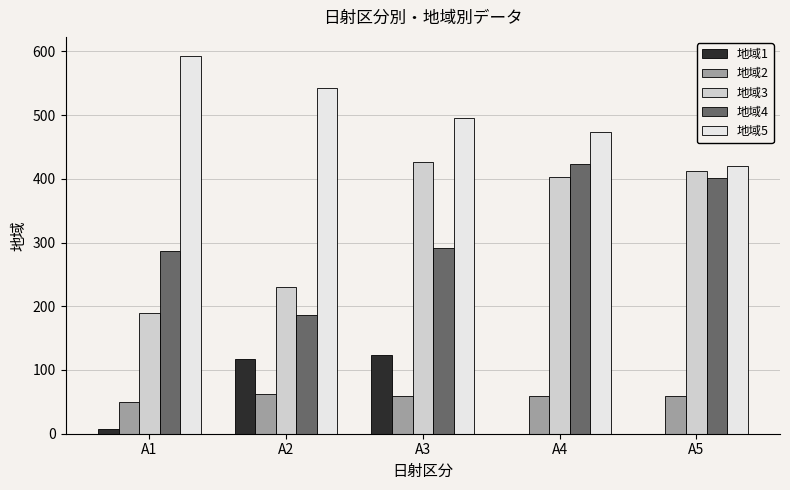

Which series has the largest total across all categories?

地域5